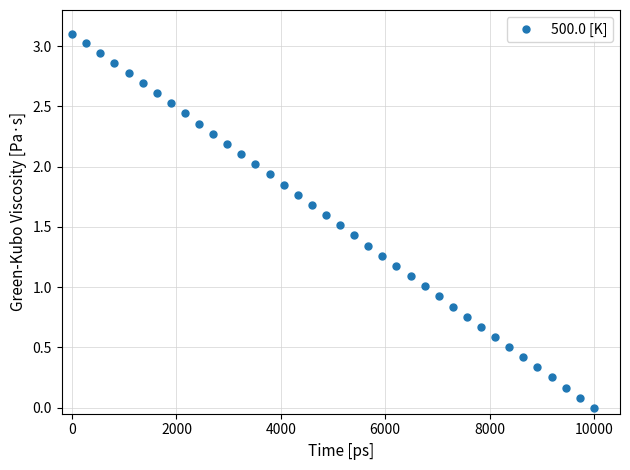

How many distinct data groups are displayed?

1